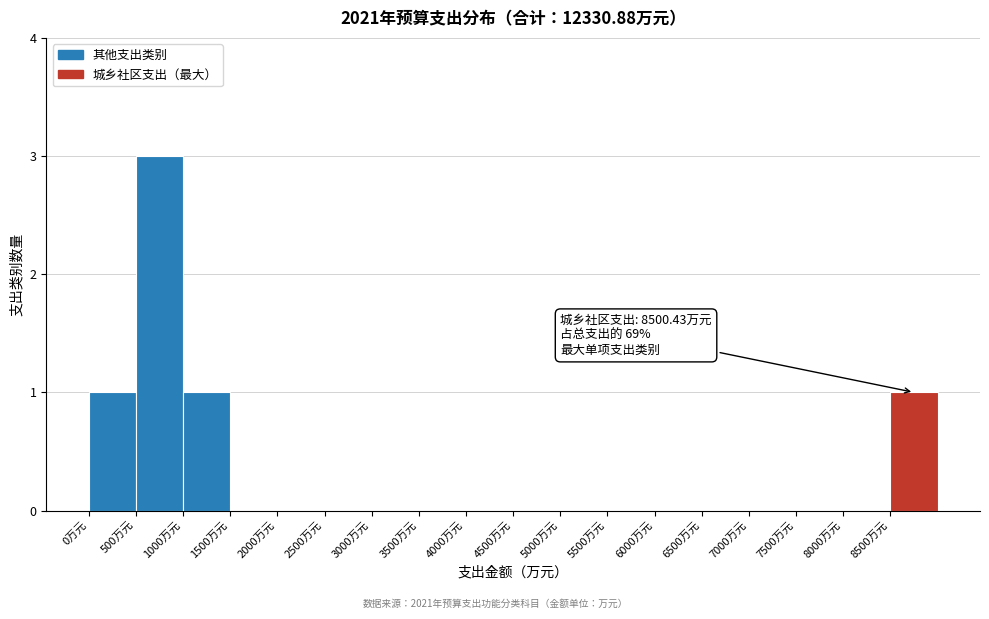

Over which range of the x-axis is the bar tallest?

500 to 1000